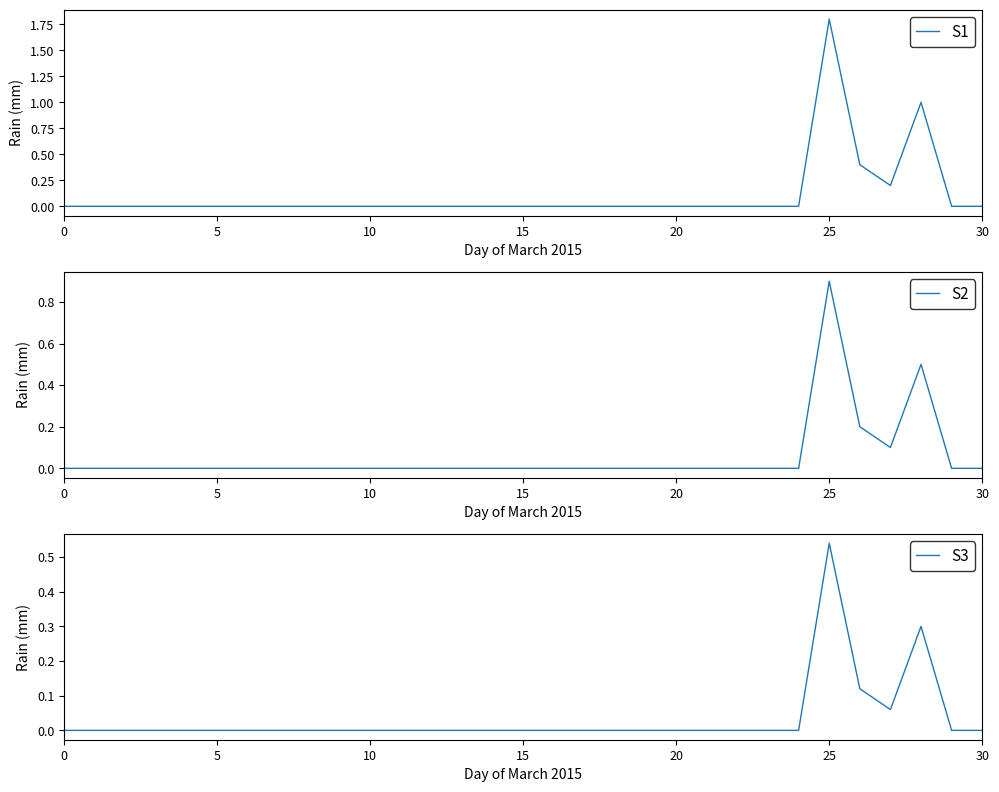

How many interior local valleys does the S1 series have?

1